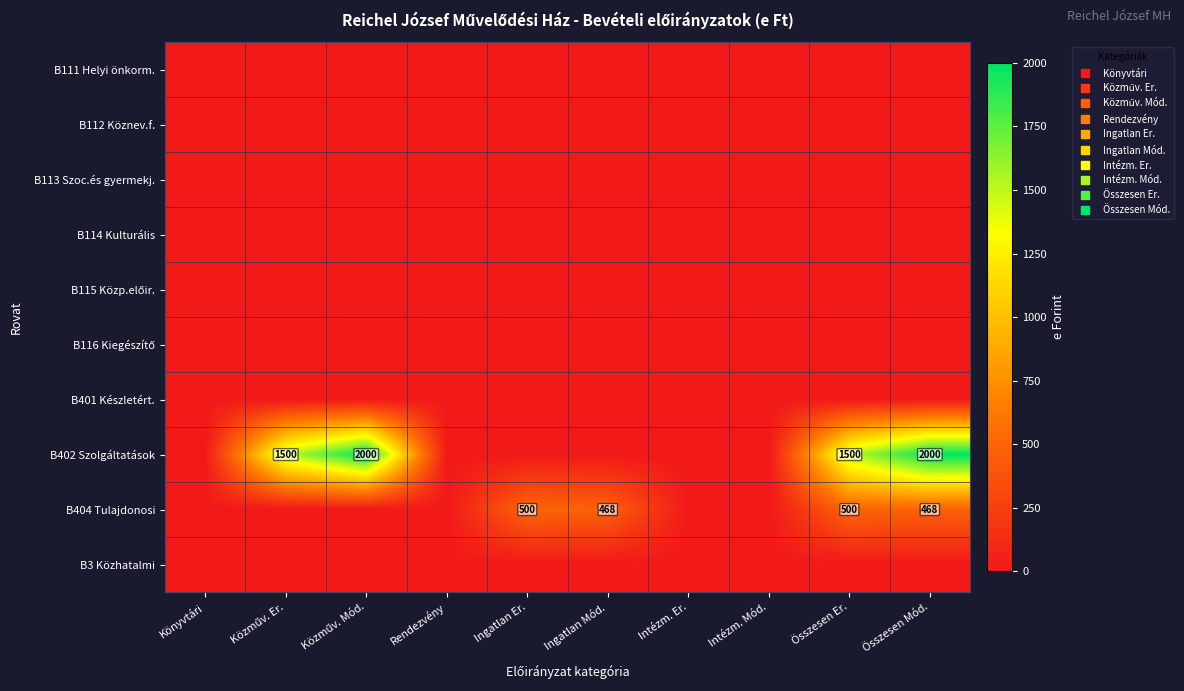

What is the greatest value displayed?

2000